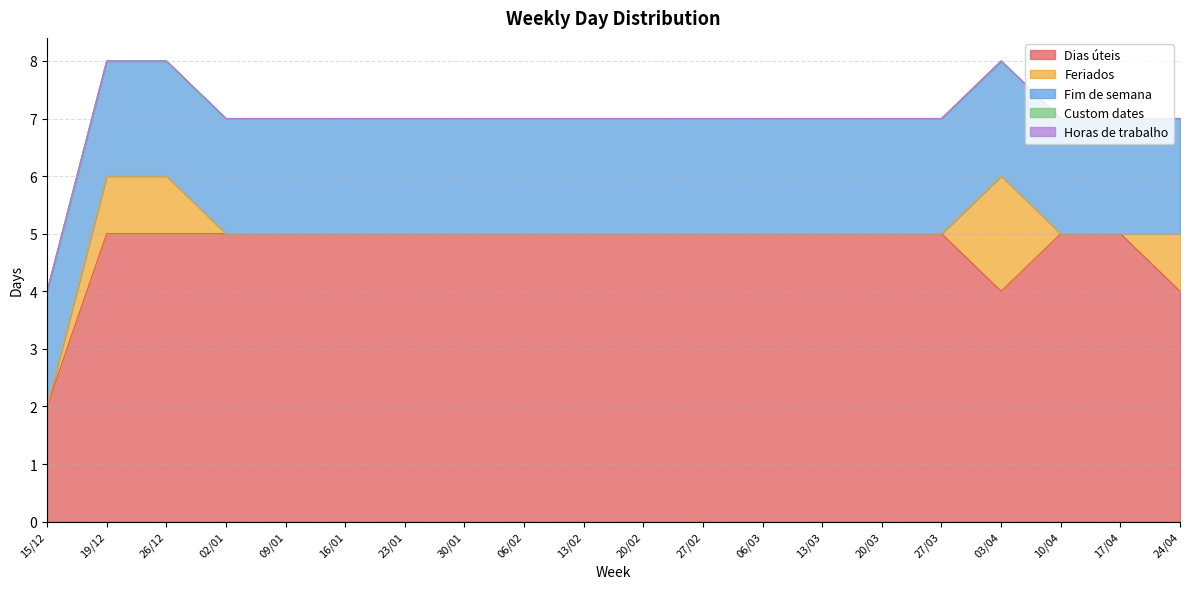

Where is Dias úteis nearest to the value 3?

15/12